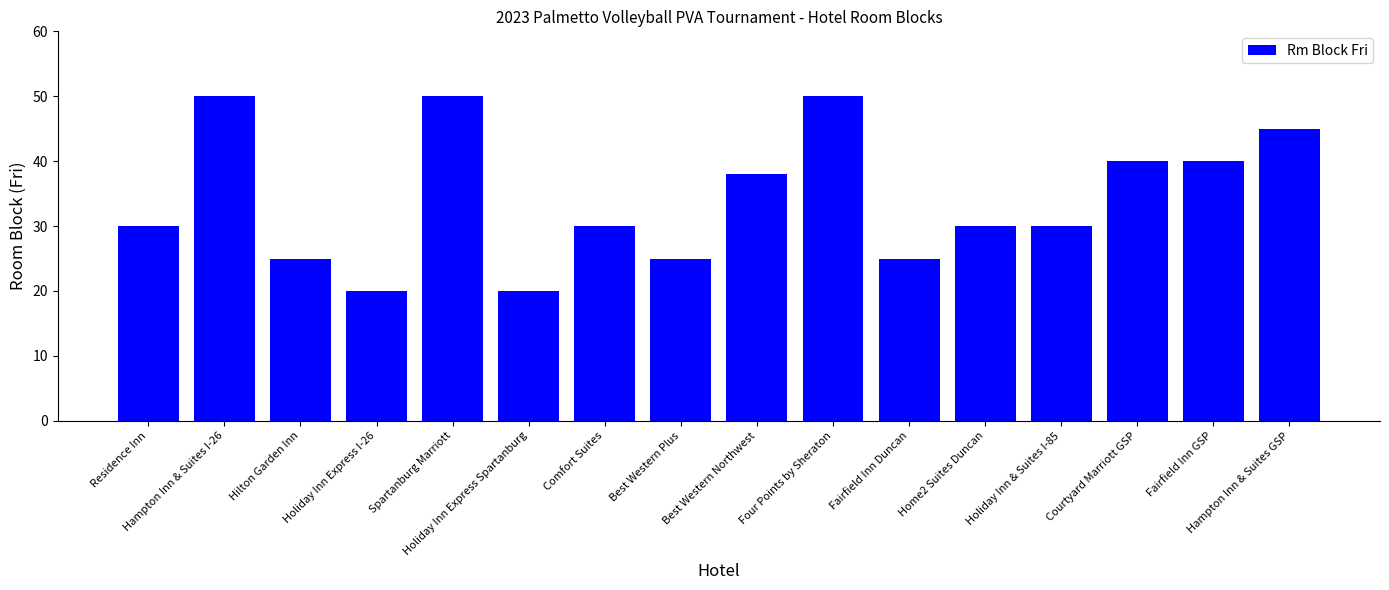

Reading left to right, list all the values displayed in this chart.

30	50	25	20	50	20	30	25	38	50	25	30	30	40	40	45